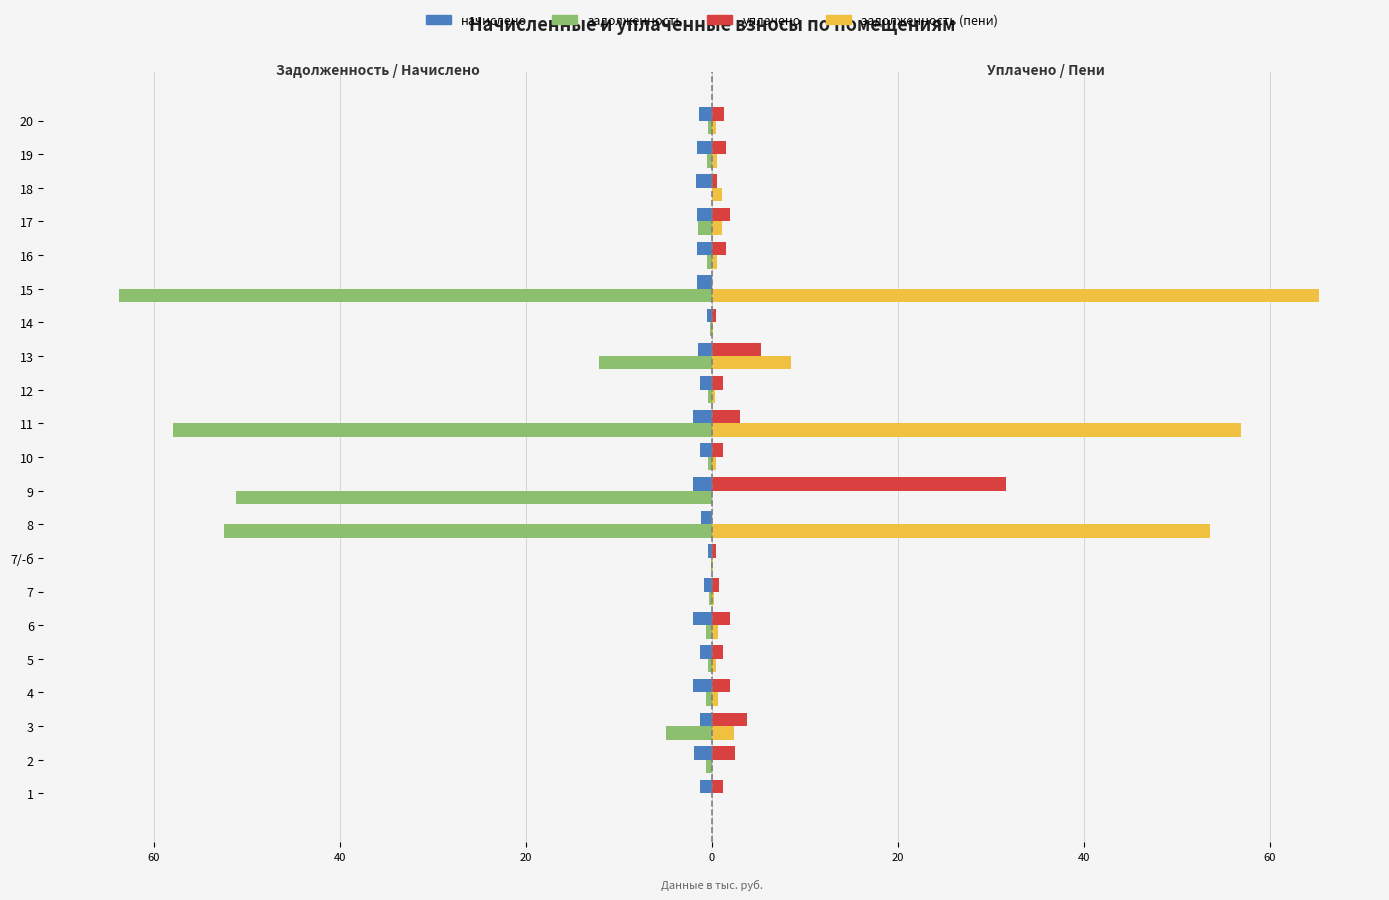

Which label corresponds to the largest value in the chart?

15